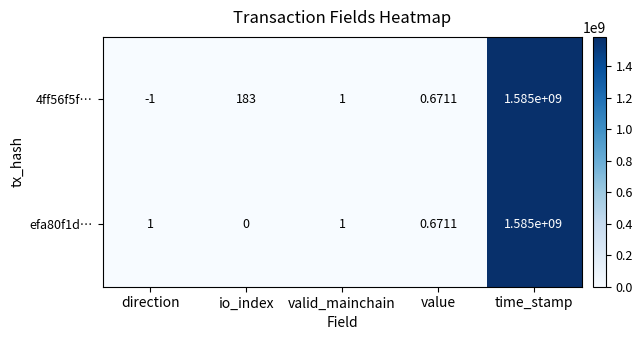

Count the number of categories in the chart.

5